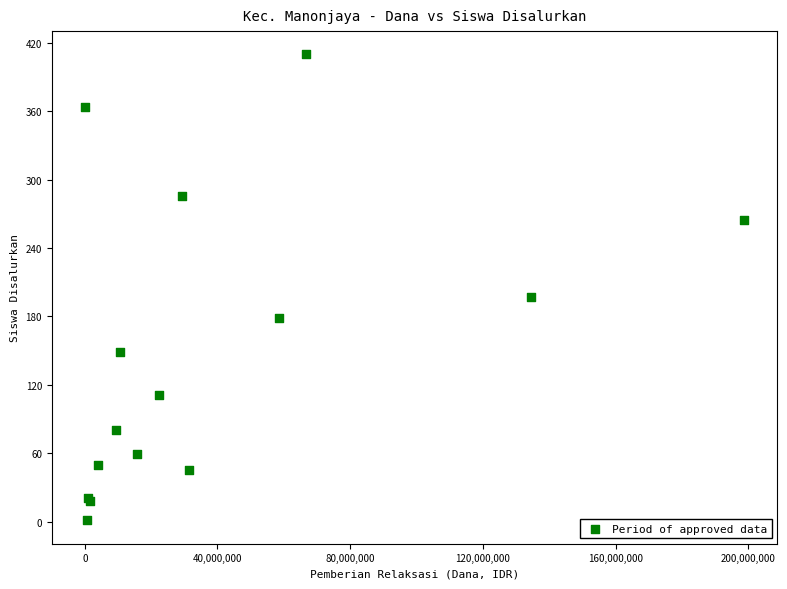

What Y value in the scatter plot is closest to 205?

197